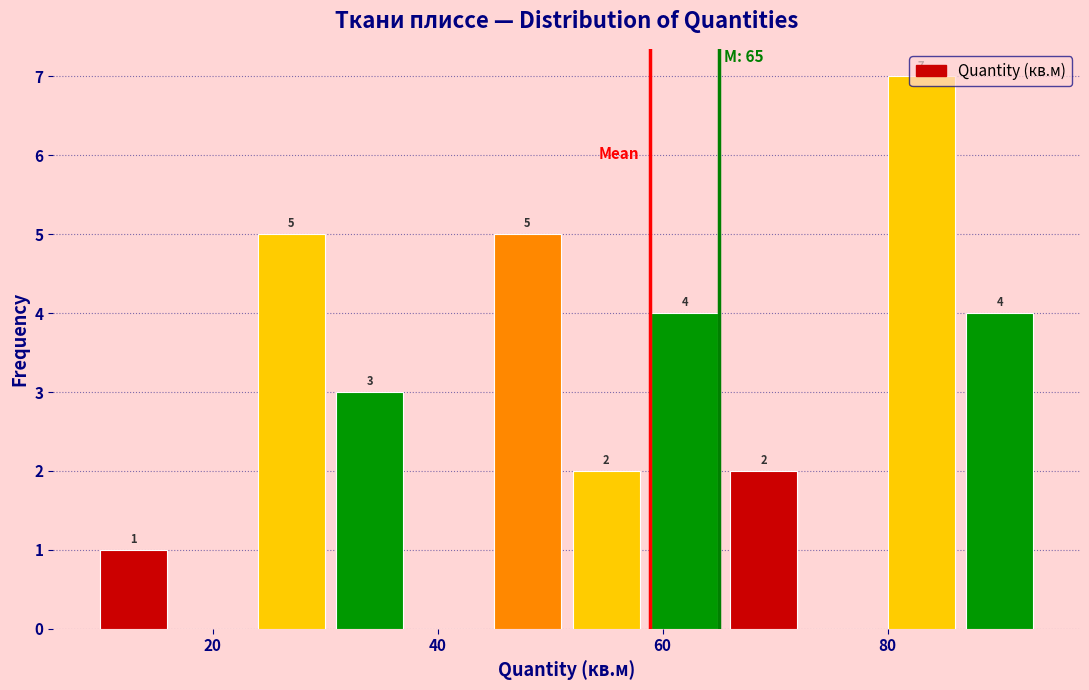

Read against the x-axis, roughly where is the centre of the tallest bar?

82